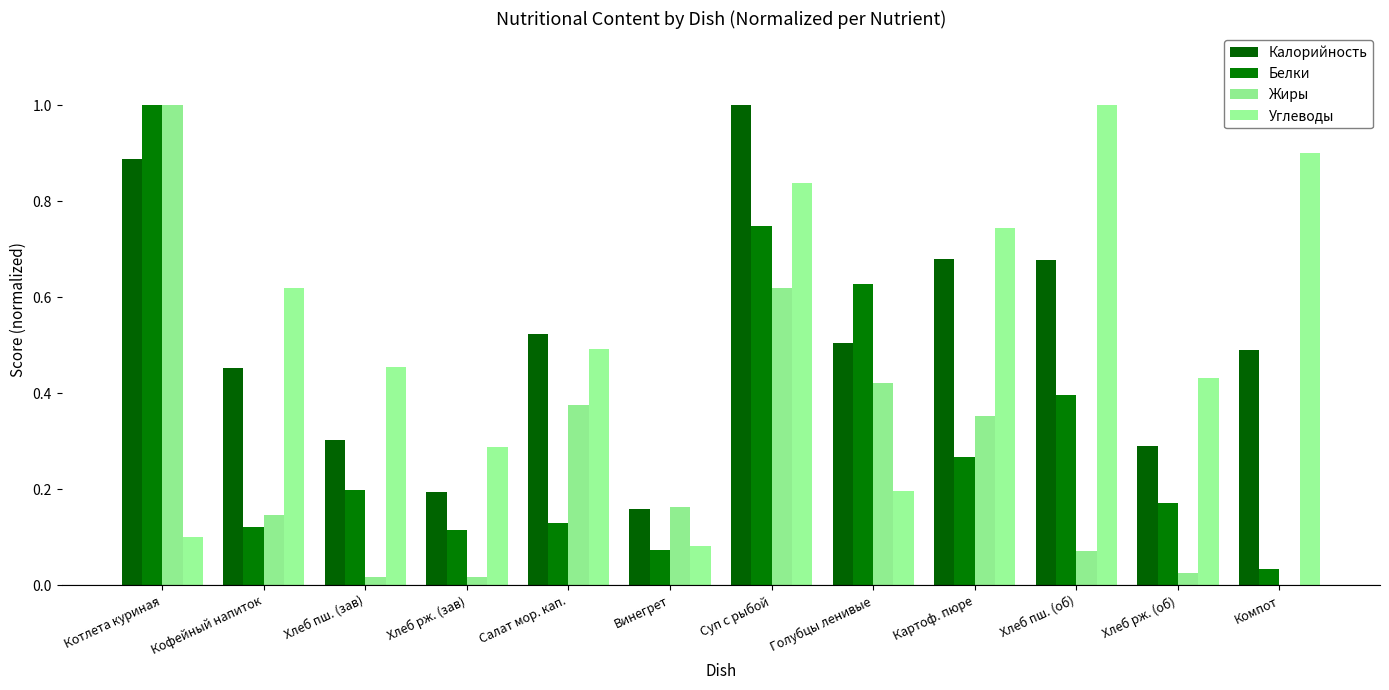

How many series are shown in this chart?

4